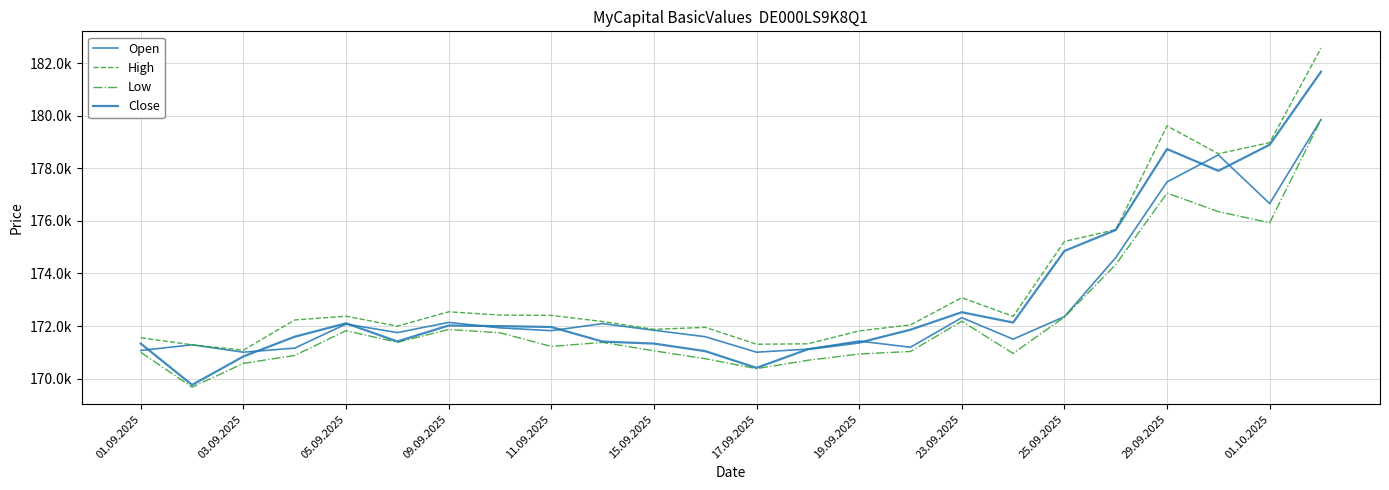

Does the chart display data point markers on the line(s)?

No